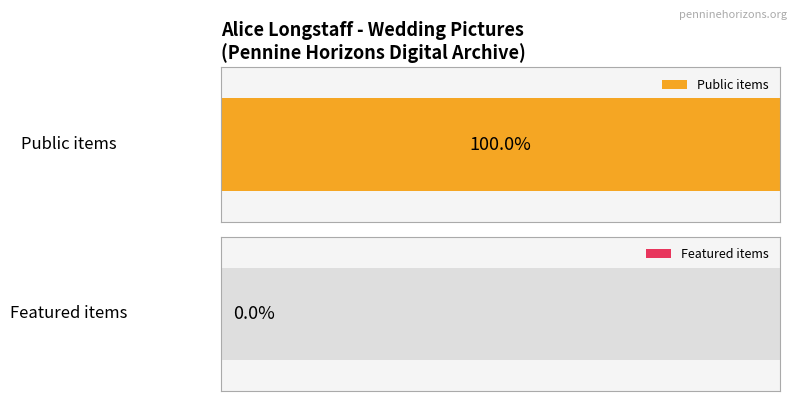

At 13, list the series in order from smallest to largest.

featured, public